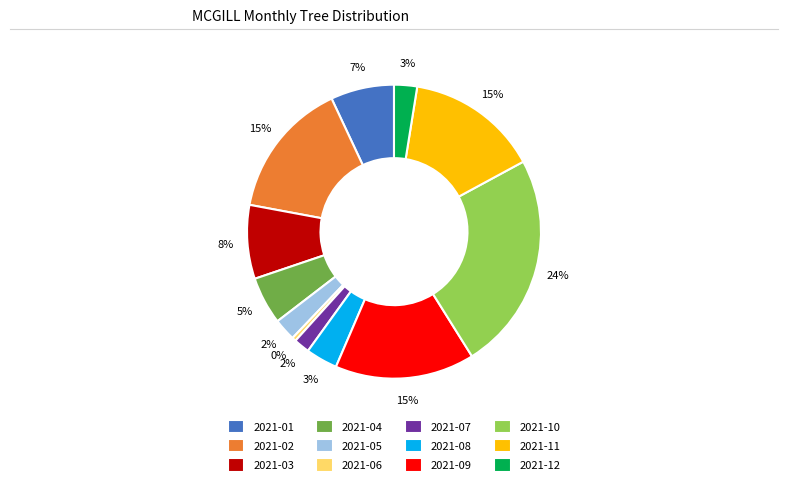

Which category has the smallest portion of the pie?

2021-06